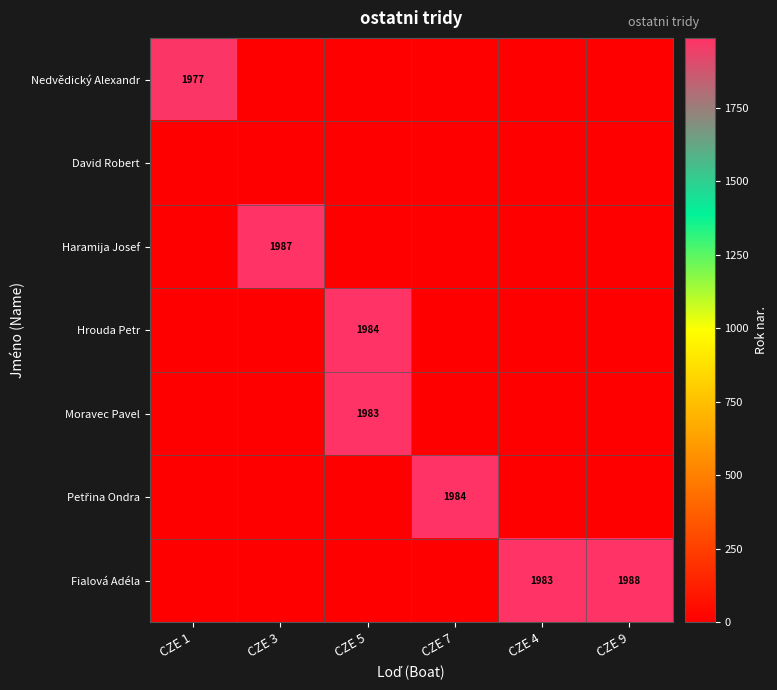

List the labels in order of Petřina Ondra value, largest first.

CZE 7, CZE 1, CZE 3, CZE 5, CZE 4, CZE 9